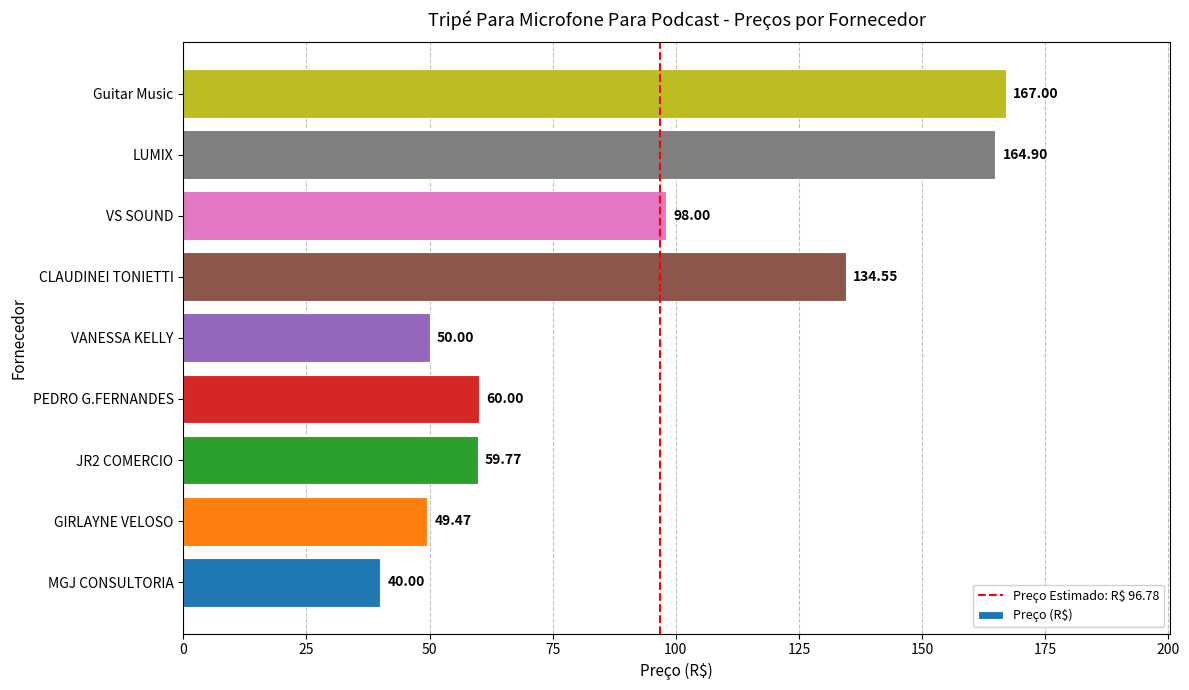

How many data points are less than 60?

4